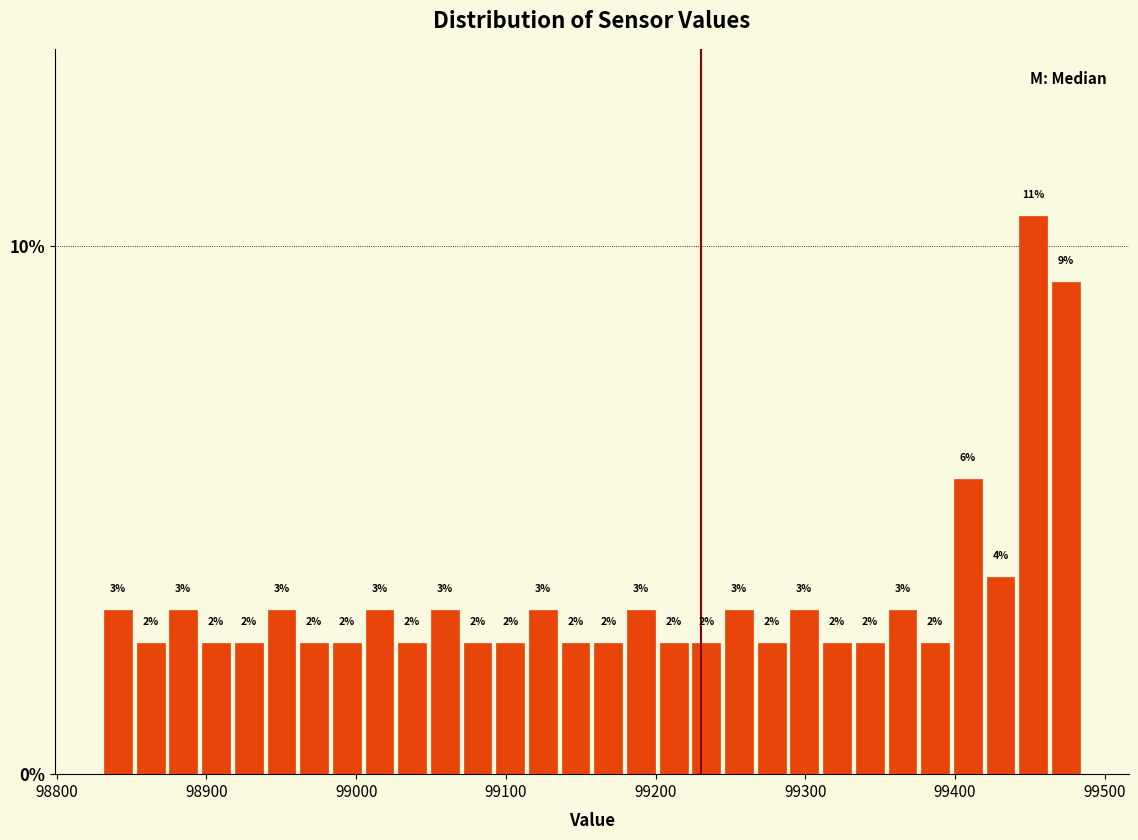

Around what value on the x-axis is the tallest bar? Give the approximate position of its centre, as read against the axis.

99450